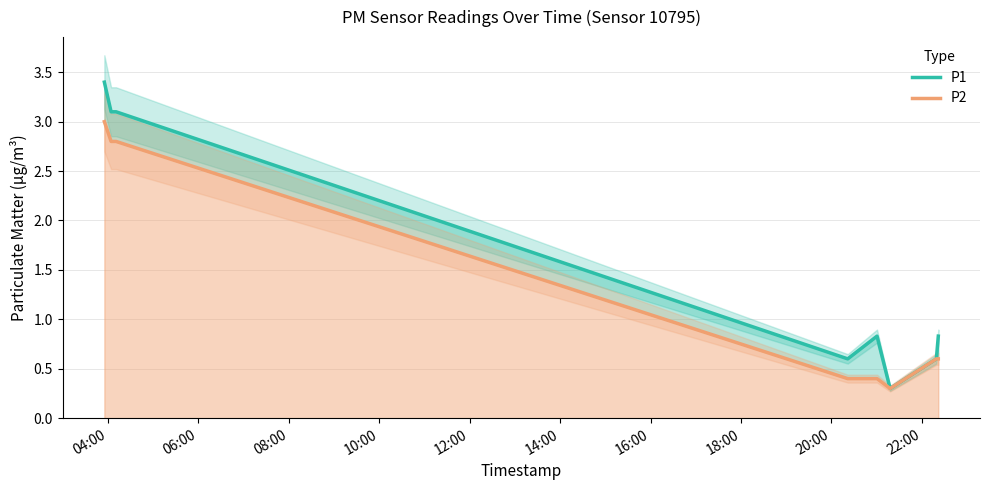

What is the sum of all P1 values?

12.8